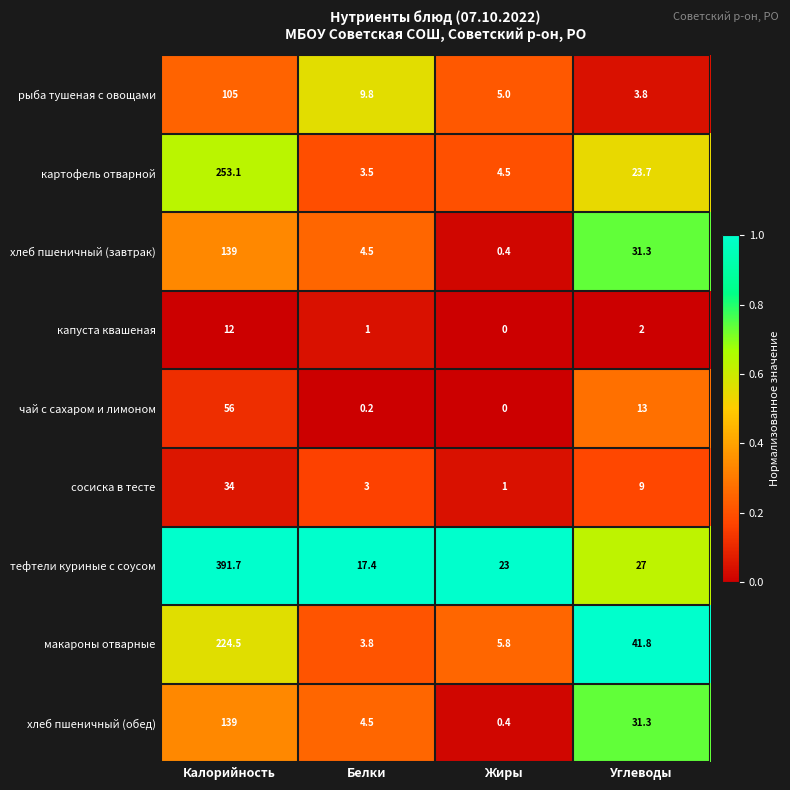

Which series has the largest range (max minus min)?

тефтели куриные с соусом